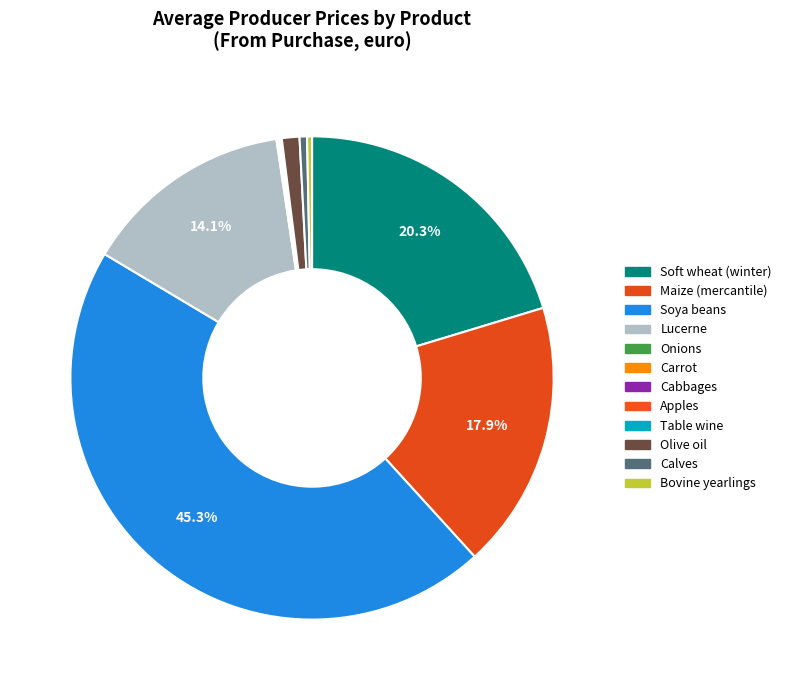

Which slice is the largest?

Soya beans